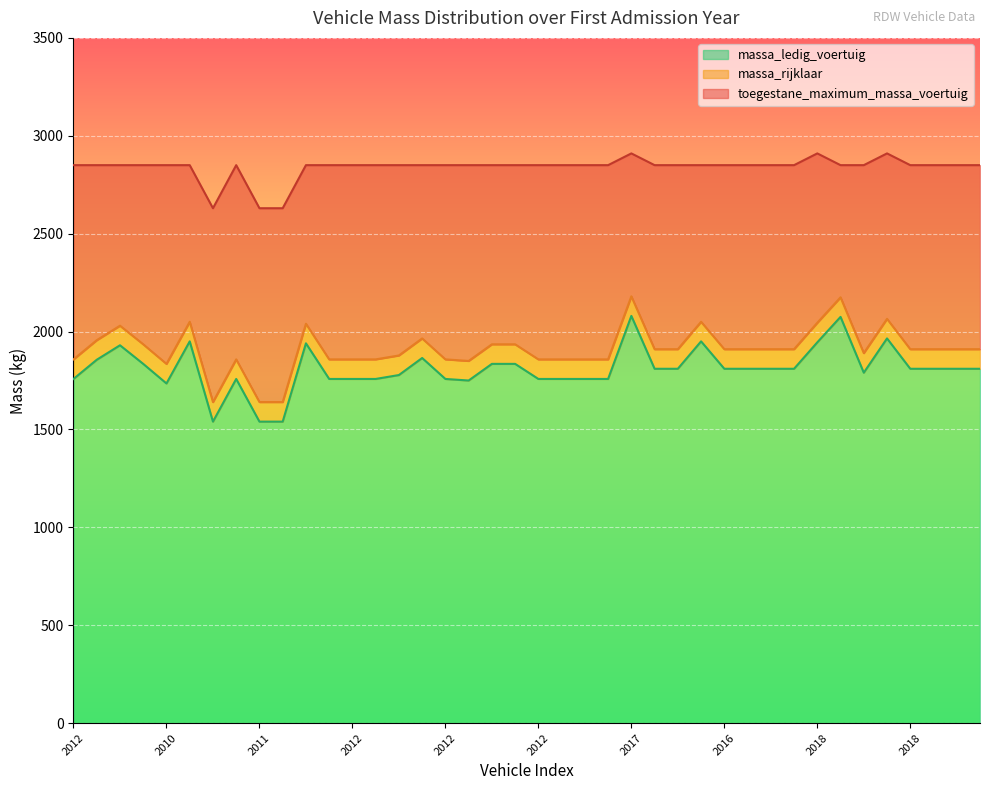

What is the total value across all series at 2012?

6466